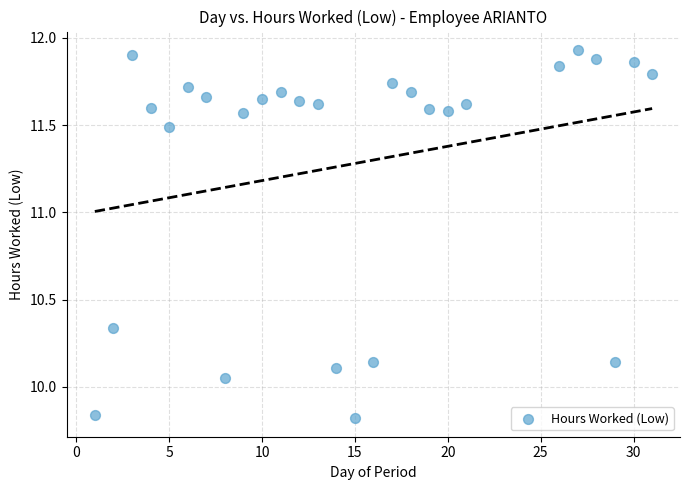

What is the range of X values (max minus min)?

30.0